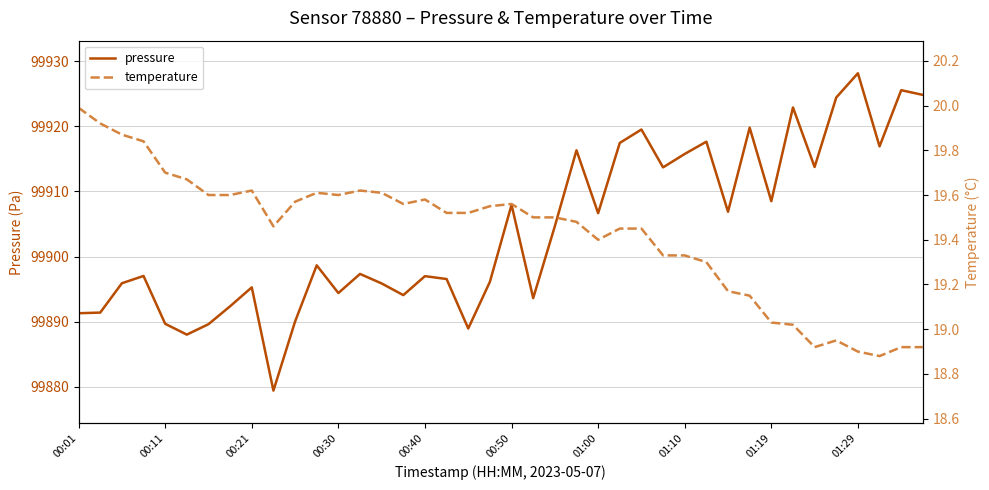

What position from the left is 22?

23